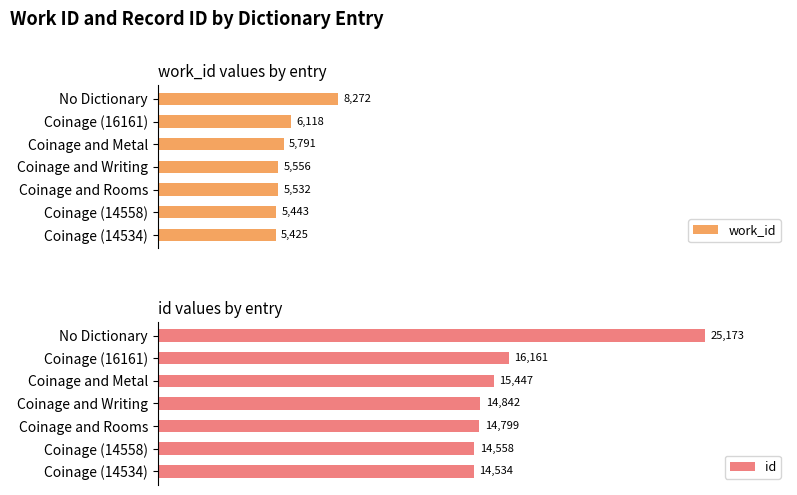

Which series has the widest spread of values?

id